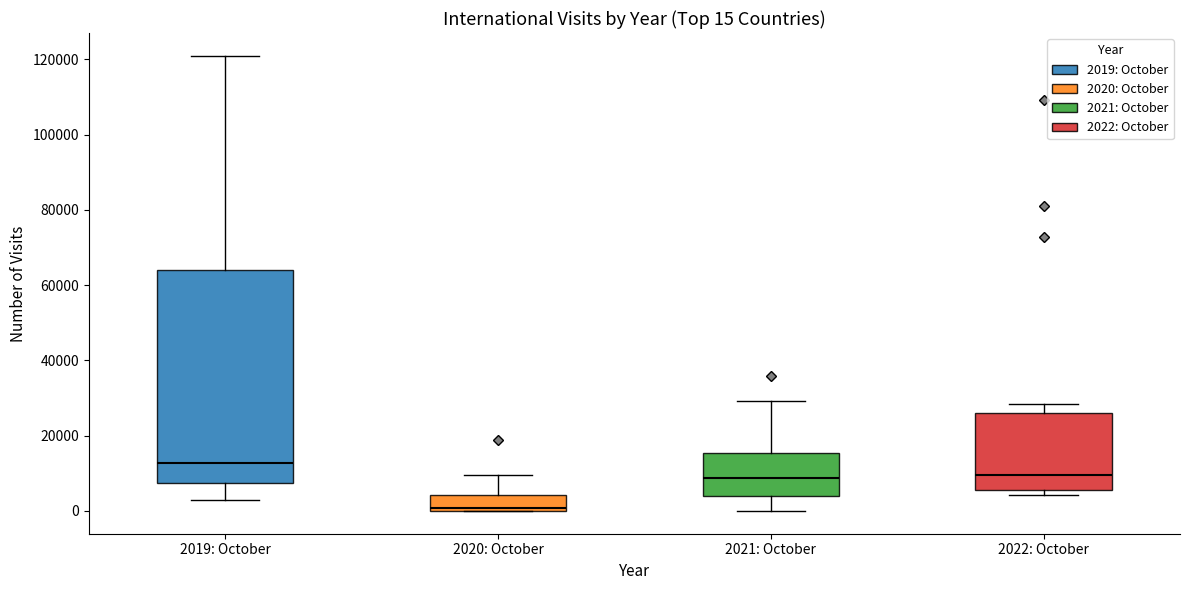

Which box is the tallest, from its lower edge to its upper edge?

2019: October